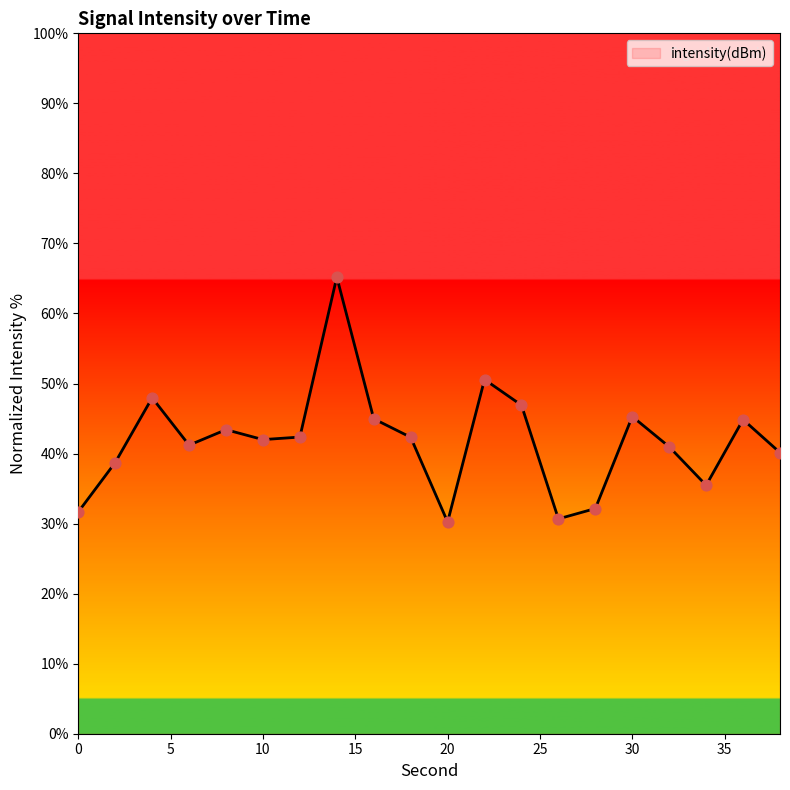

What is the difference between the maximum and minimum values?

35.0